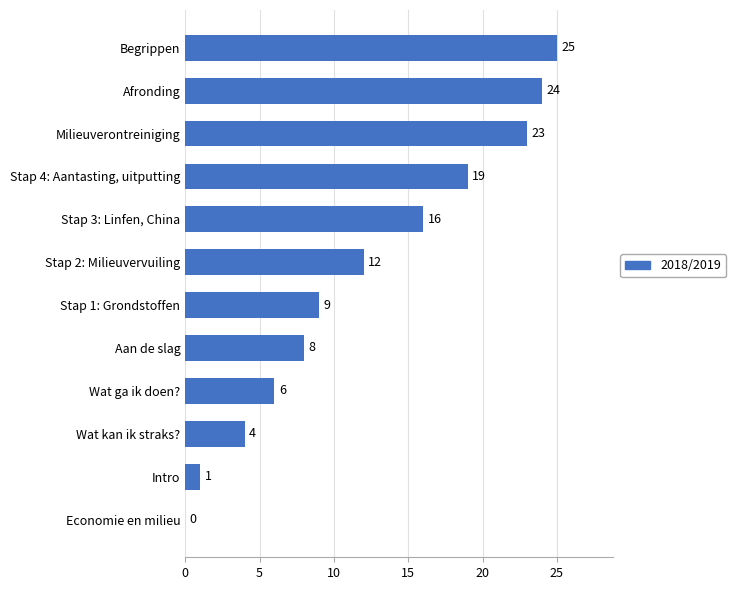

At which category does the chart reach its peak across all series?

Begrippen